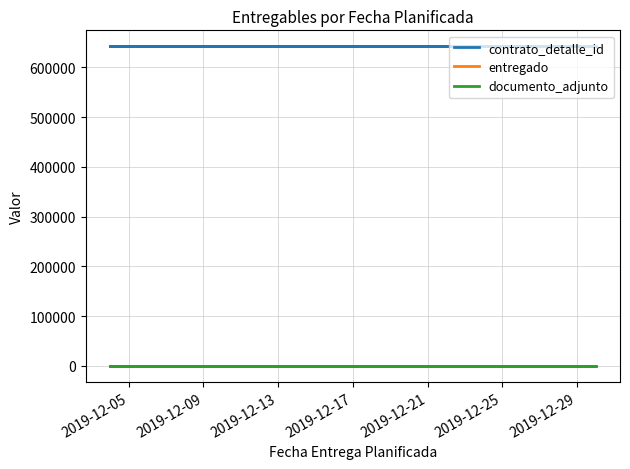

What is the average value of the documento_adjunto series?

1